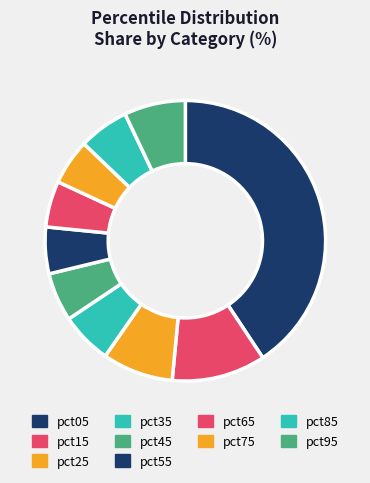

Is it true that pct45 is 1% of the pie?

False